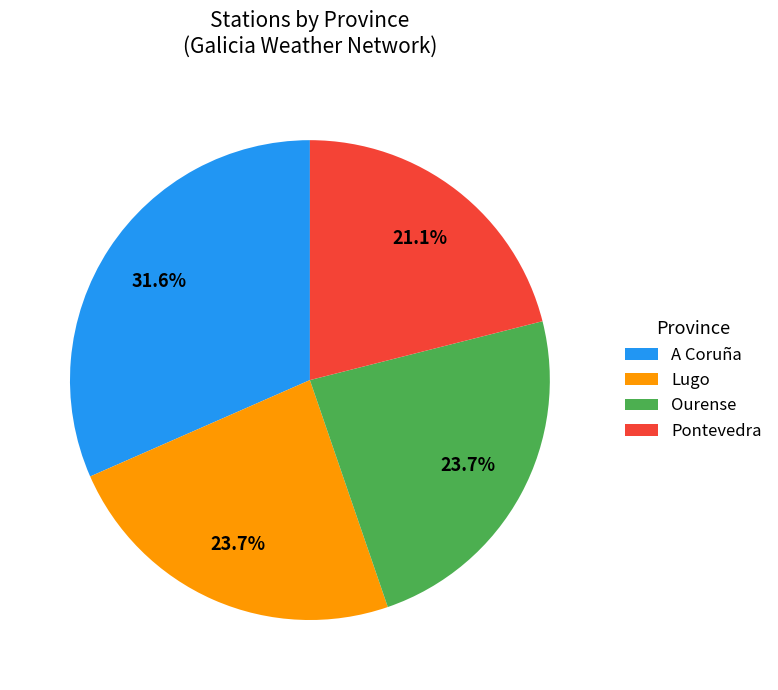

Between Pontevedra and Lugo, which is larger?

Lugo